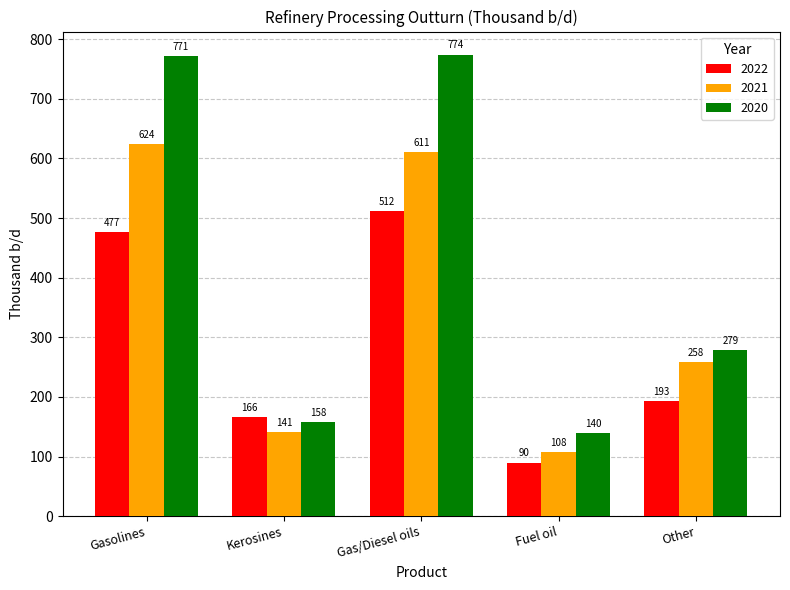

Is the value of 2022 at Fuel oil greater than the value of 2020 at Other?

No